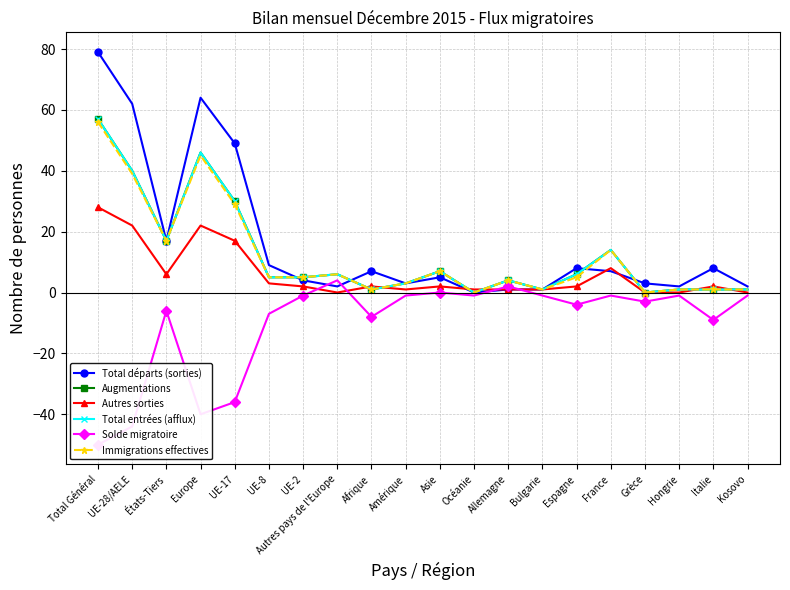

What is the difference between the maximum and minimum values in the Augmentations series?

57